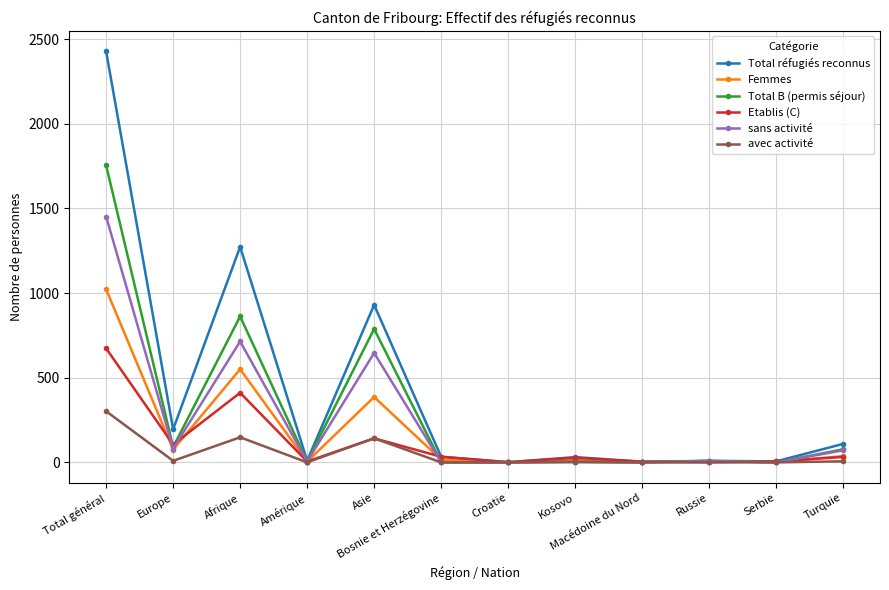

The value of Total réfugiés reconnus at Afrique is 1834. True or false?

False